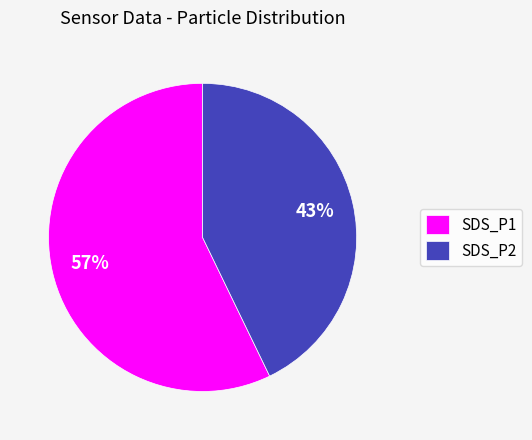

Is SDS_P2 the majority of the pie?

No